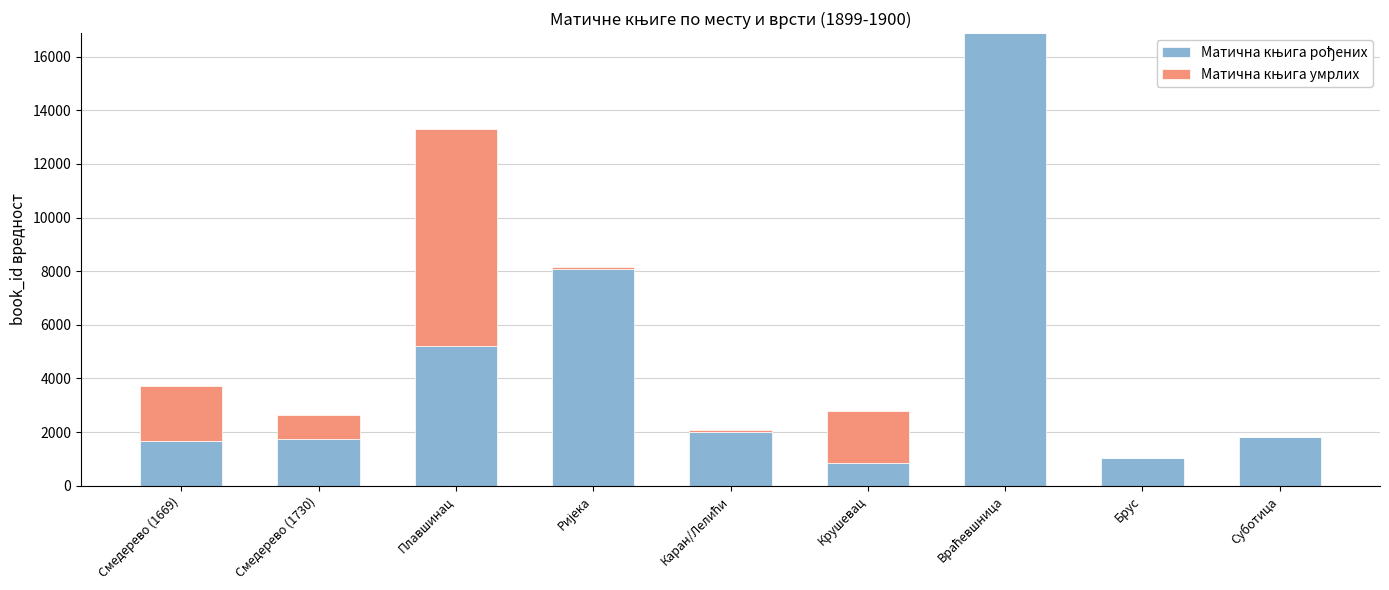

What is the total value across all series at Крушевац?

2781